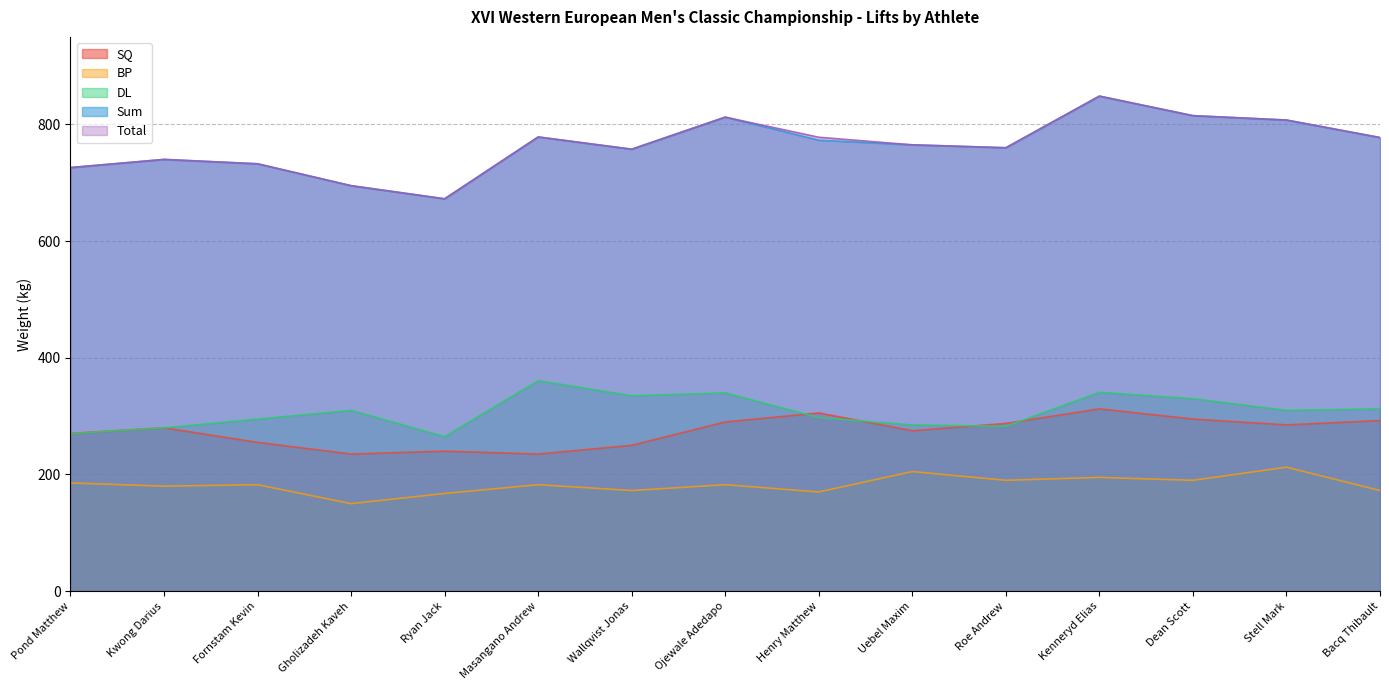

Which series has the largest range (max minus min)?

Sum